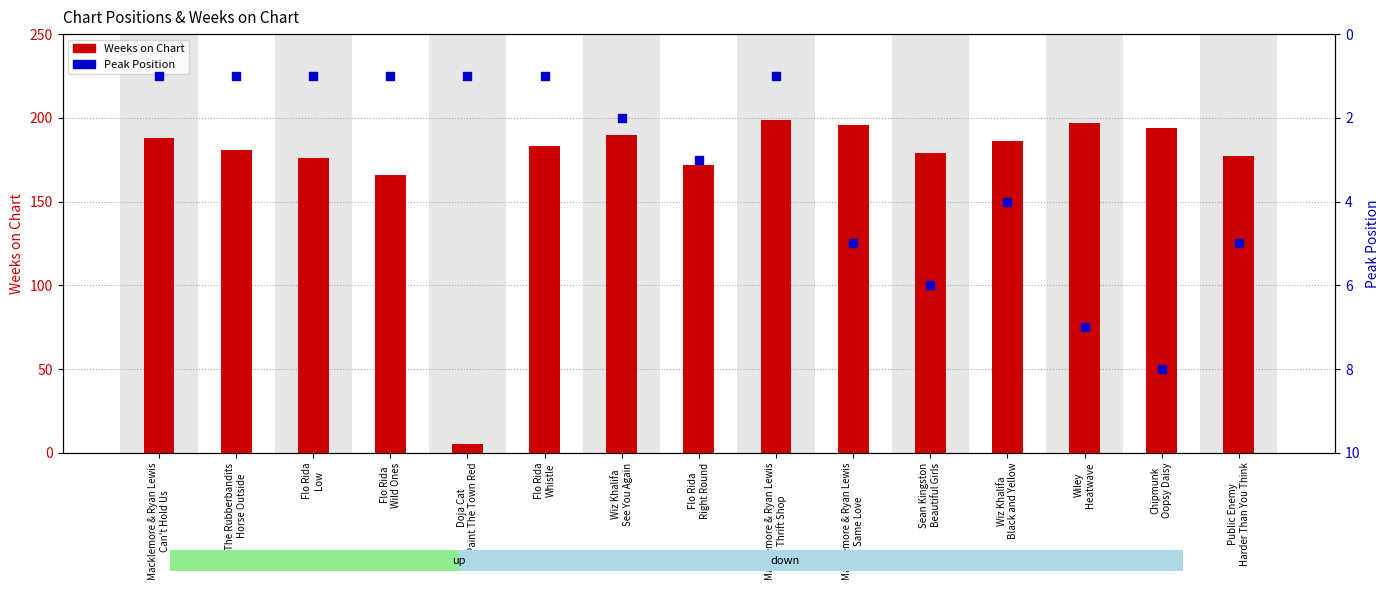

Which series reaches the minimum Y coordinate?

Peak Position